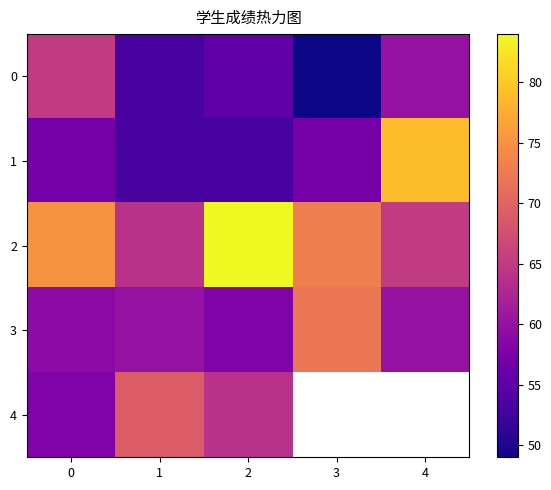

What is the highest value of the 0 series?

65.0